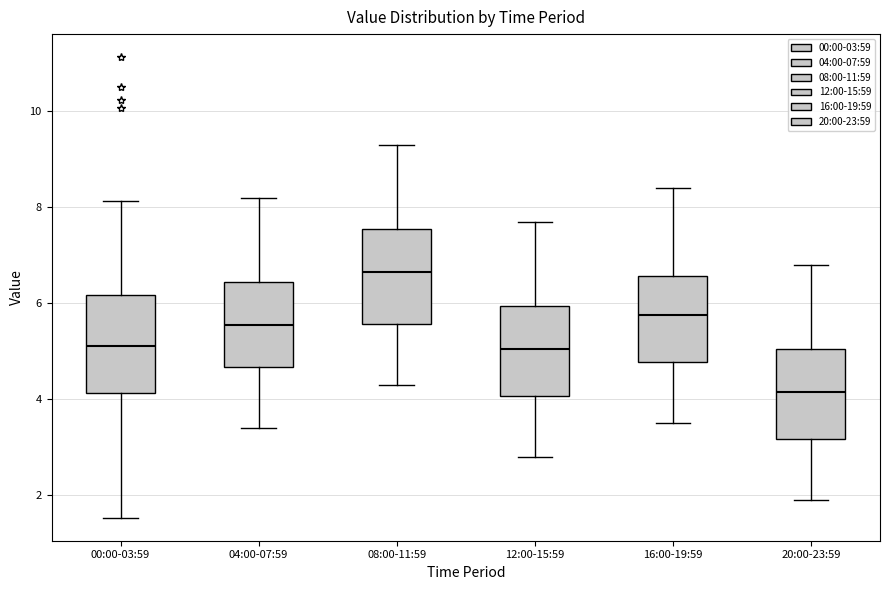

Reading left to right, transcribe this box plot: for each box, give where its median line is, the range the box spans, and where its two whiskers end, as read against the y-axis. The values are not printed on the chart, so give them approximately, as read against the axis.

00:00-03:59: median 5.2, box 4.2 to 6.2, whiskers 1.6 to 8.2
04:00-07:59: median 5.6, box 4.6 to 6.4, whiskers 3.4 to 8.2
08:00-11:59: median 6.6, box 5.6 to 7.6, whiskers 4.4 to 9.4
12:00-15:59: median 5.0, box 4.0 to 6.0, whiskers 2.8 to 7.8
16:00-19:59: median 5.8, box 4.8 to 6.6, whiskers 3.6 to 8.4
20:00-23:59: median 4.2, box 3.2 to 5.0, whiskers 2.0 to 6.8